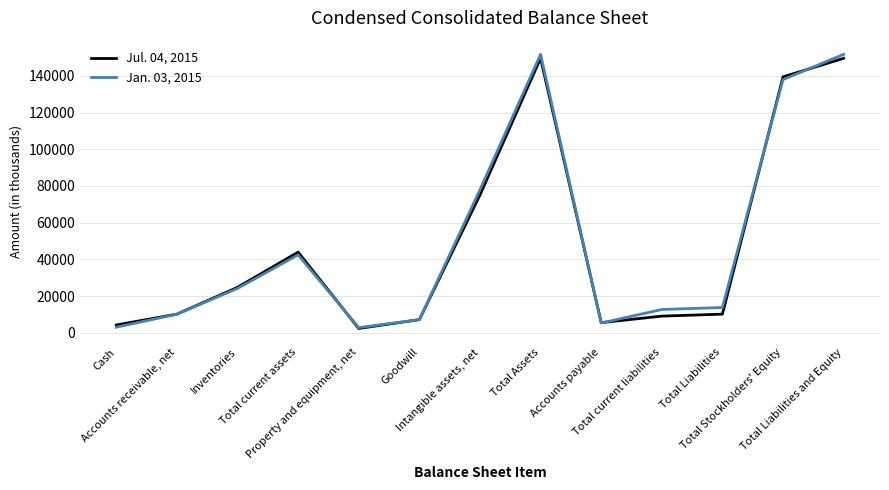

What is the total value across all series at Total current assets?

86342